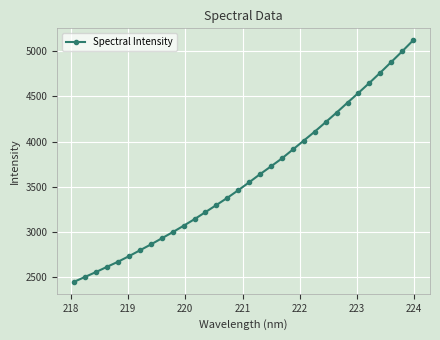

What is the sum of all values?

115366.0